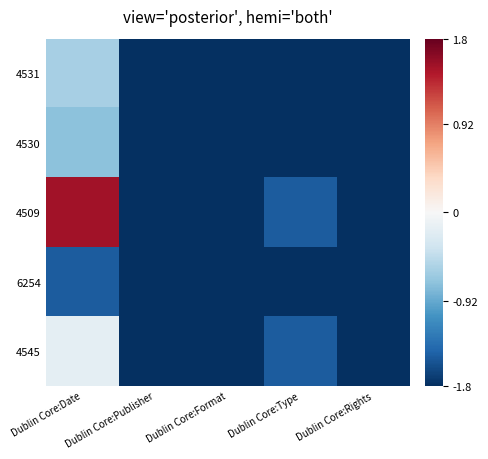

At Dublin Core:Format, list the series in order from smallest to largest.

4531, 4530, 4509, 6254, 4545